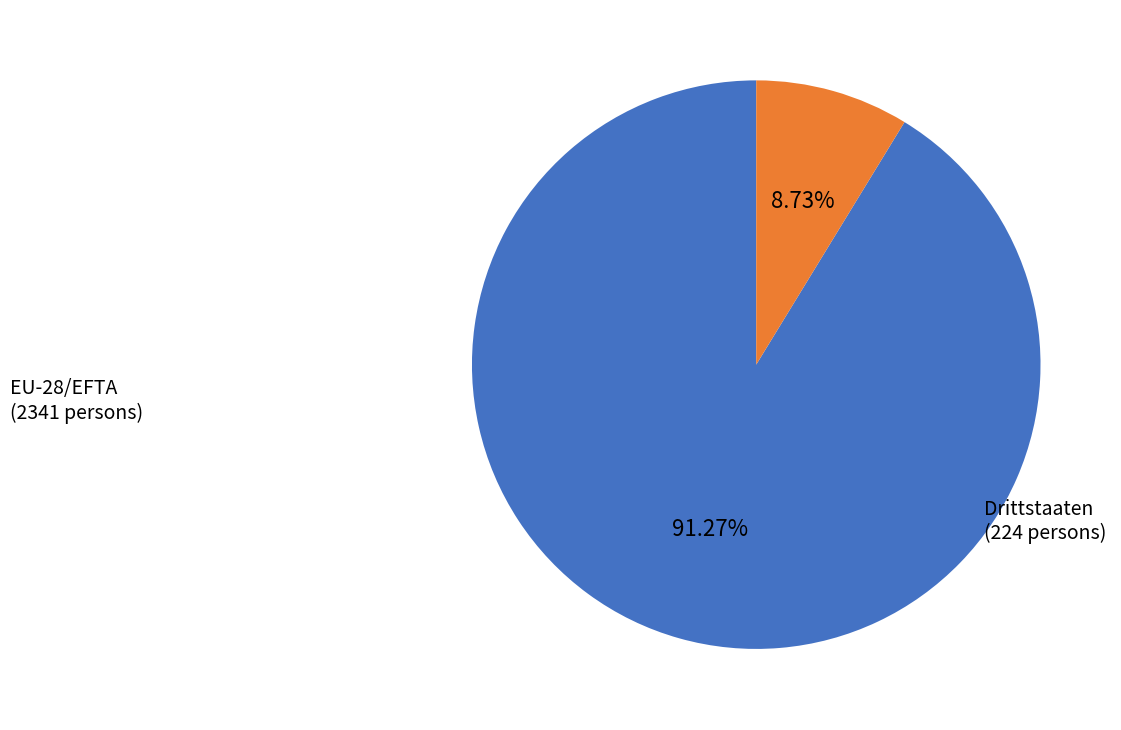

Is there a majority slice in this chart?

Yes